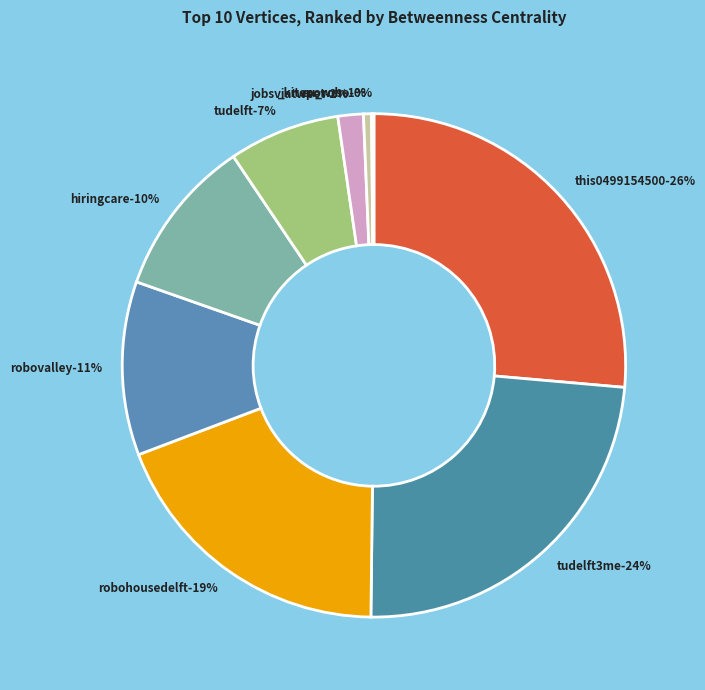

Which slice is the largest?

this0499154500